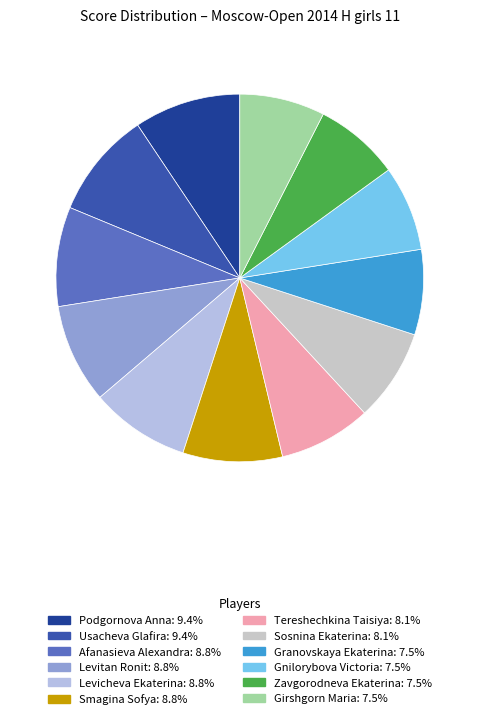

What portion of the pie excludes Smagina Sofya?

91.2%